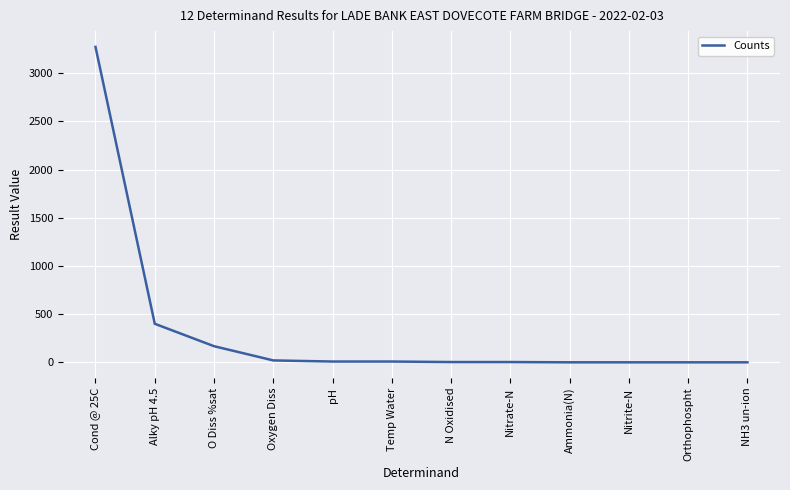

What is the change in value from Cond @ 25C to Ammonia(N)?

-3272.9